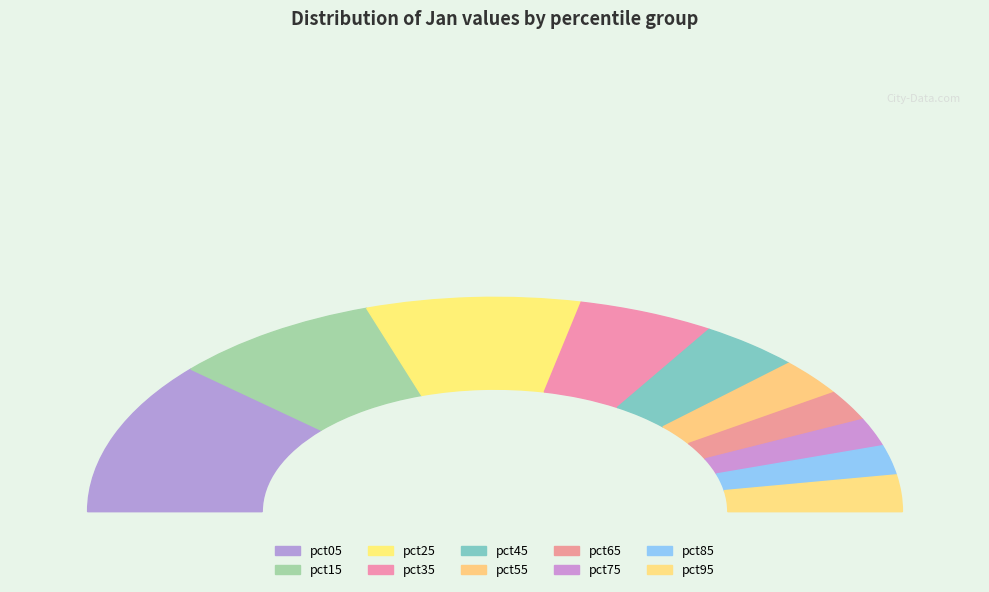

To the nearest percent, what is the difference between the pct35 and pct85 slice percentages?

6%